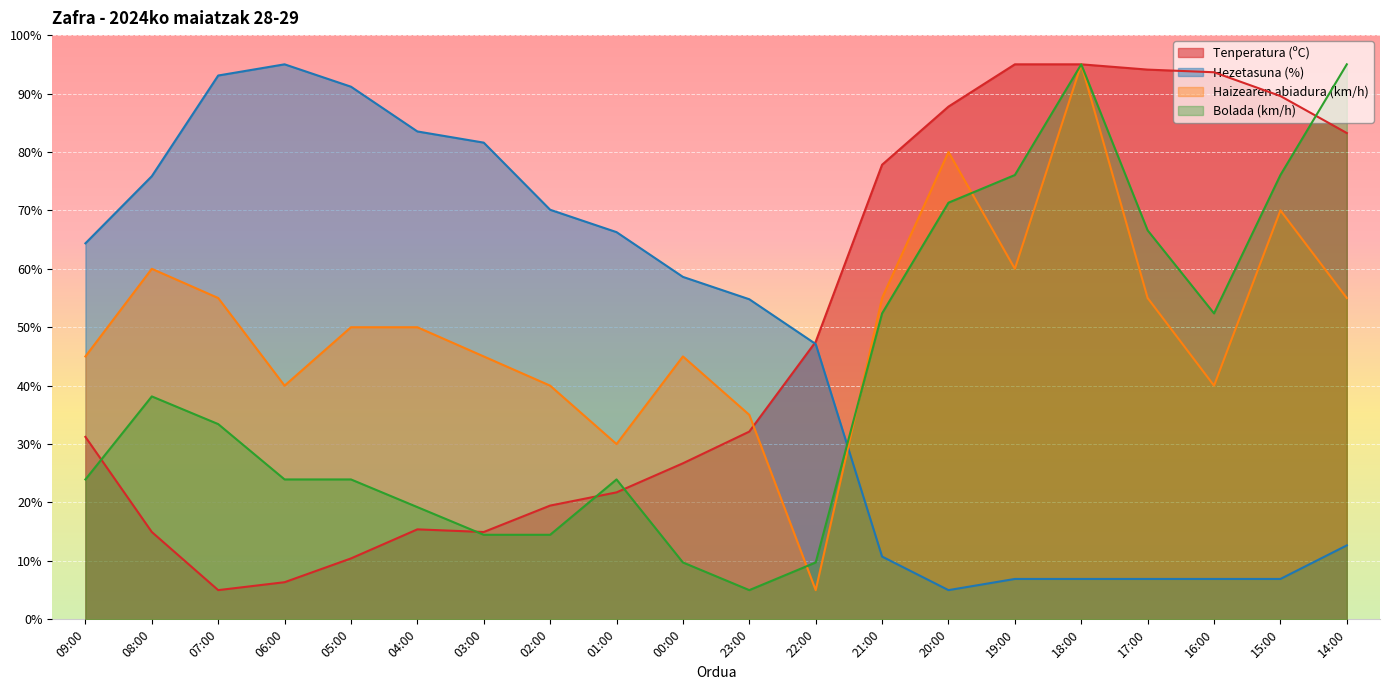

How many intersections are there between Bolada (km/h) and Haizearen abiadura (km/h)?

3